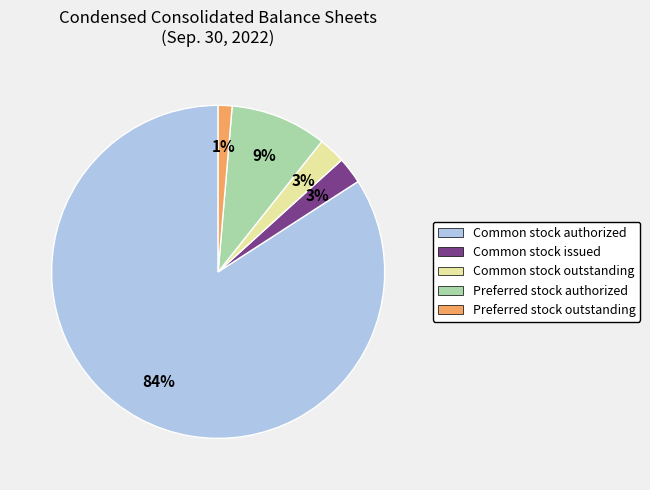

Between Preferred stock outstanding and Preferred stock authorized, which is larger?

Preferred stock authorized